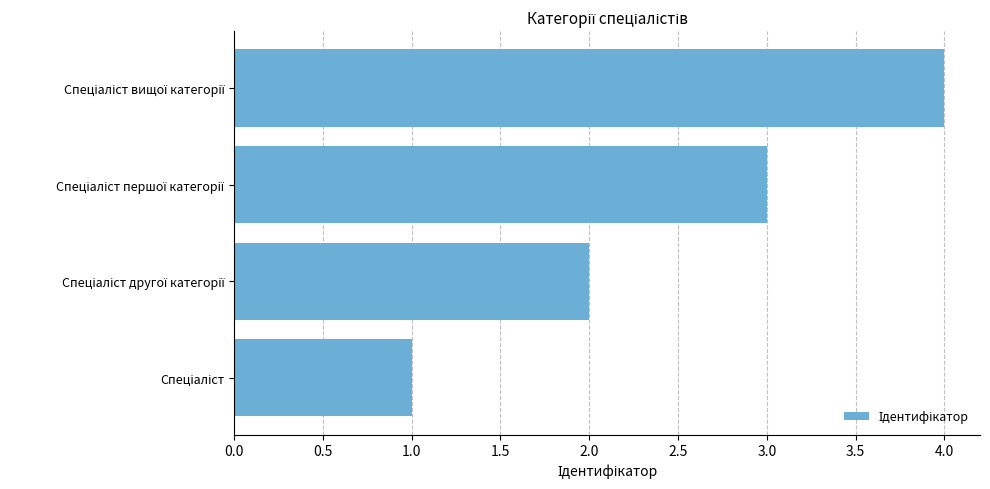

What is the difference between the maximum and minimum values?

3